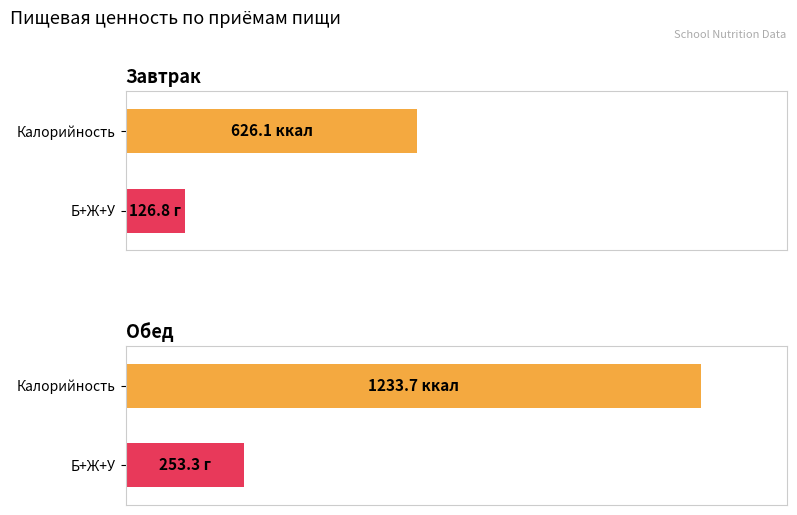

How many data points does each series have?

2